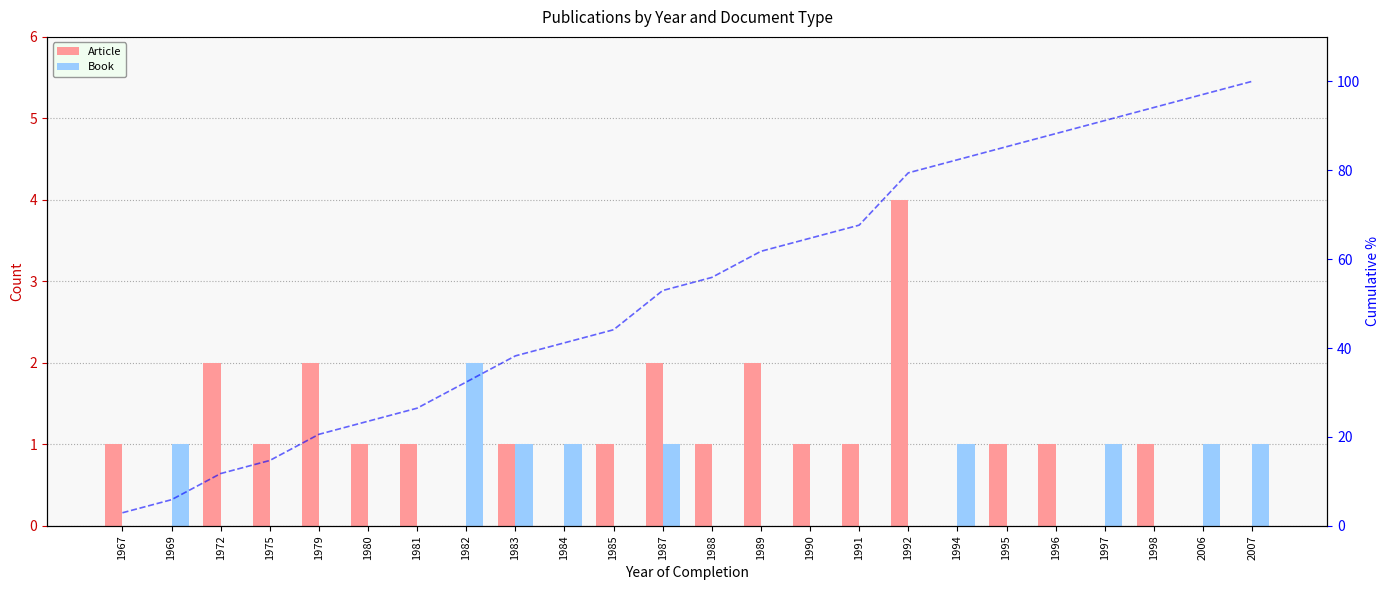

Which series has the largest range (max minus min)?

cumulative %